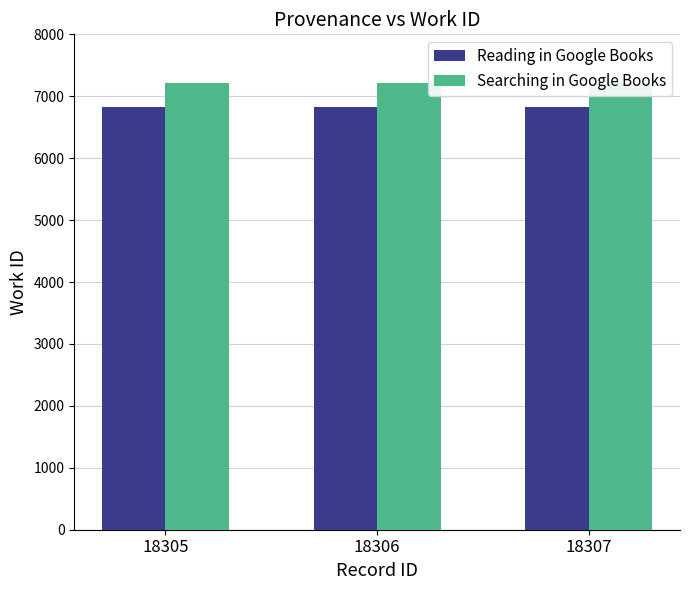

List the series in order of their peak value, lowest first.

Reading in Google Books, Searching in Google Books